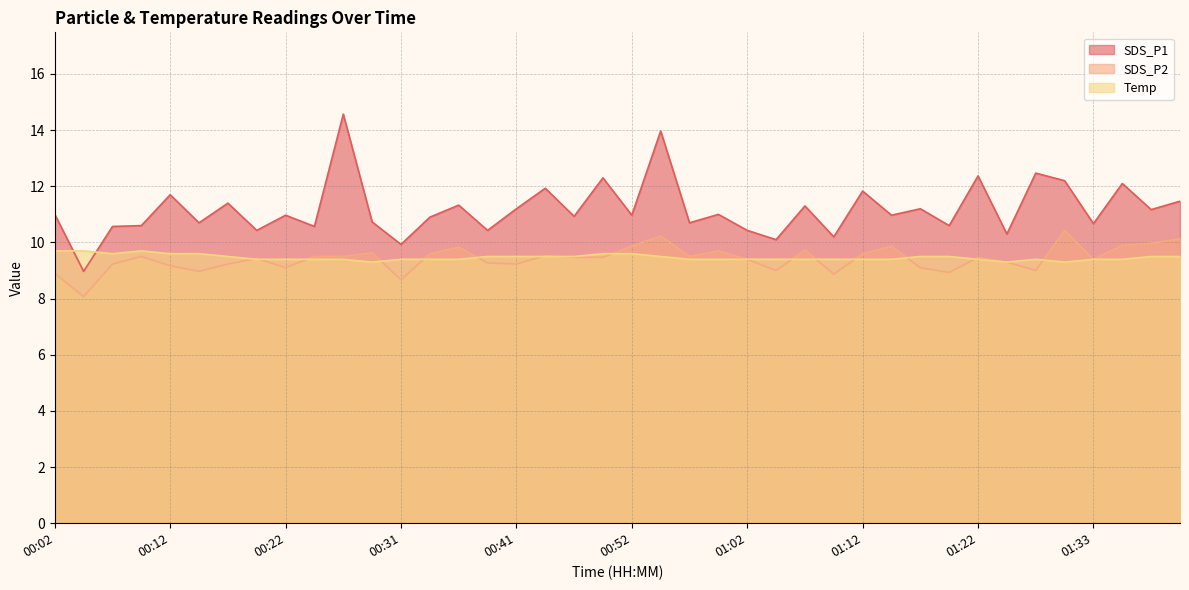

Reading left to right, transcribe all the data shown in this chart.

SDS_P1: 11.0	9.0	10.6	10.6	11.7	10.7	11.4	10.4	11.0	10.6	14.6	10.7	9.9	10.9	11.3	10.4	11.2	11.9	10.9	12.3	11.0	14.0	10.7	11.0	10.4	10.1	11.3	10.2	11.8	11.0	11.2	10.6	12.4	10.3	12.5	12.2	10.7	12.1	11.2	11.5
SDS_P2: 8.9	8.1	9.2	9.5	9.2	9.0	9.2	9.4	9.1	9.5	9.5	9.6	8.7	9.6	9.8	9.3	9.2	9.5	9.5	9.5	9.9	10.2	9.5	9.7	9.4	9.0	9.7	8.9	9.6	9.9	9.1	8.9	9.5	9.3	9.0	10.4	9.4	9.9	10.0	10.1
Temp: 9.7	9.7	9.6	9.7	9.6	9.6	9.5	9.4	9.4	9.4	9.4	9.3	9.4	9.4	9.4	9.5	9.5	9.5	9.5	9.6	9.6	9.5	9.4	9.4	9.4	9.4	9.4	9.4	9.4	9.4	9.5	9.5	9.4	9.3	9.4	9.3	9.4	9.4	9.5	9.5